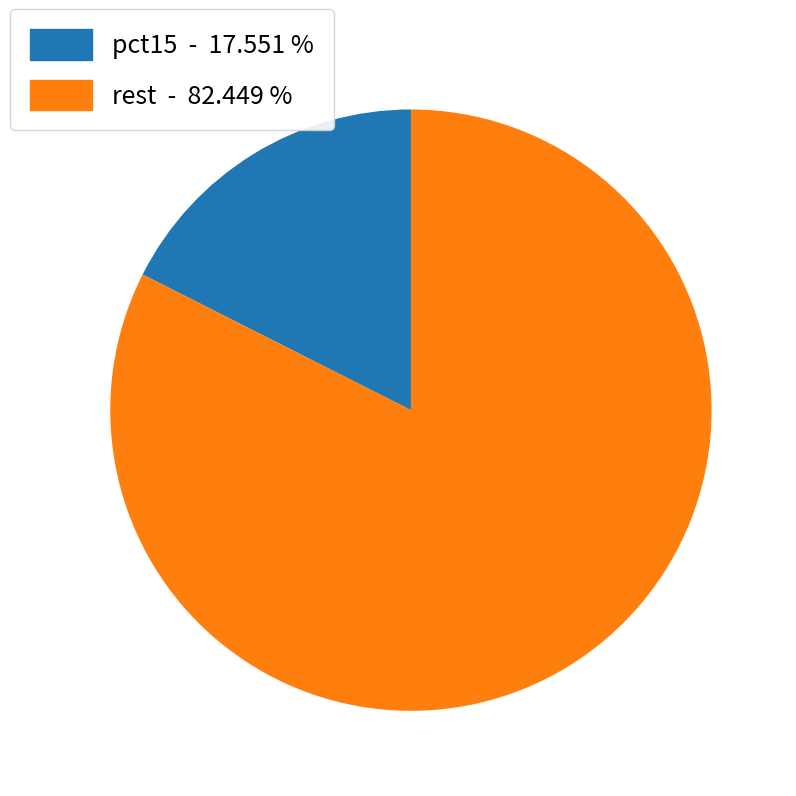

Is there a majority slice in this chart?

Yes